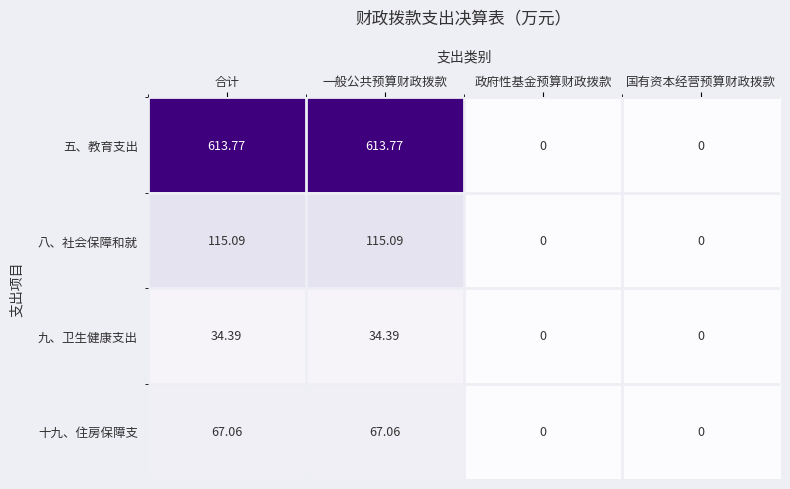

Which series has the largest range (max minus min)?

五、教育支出